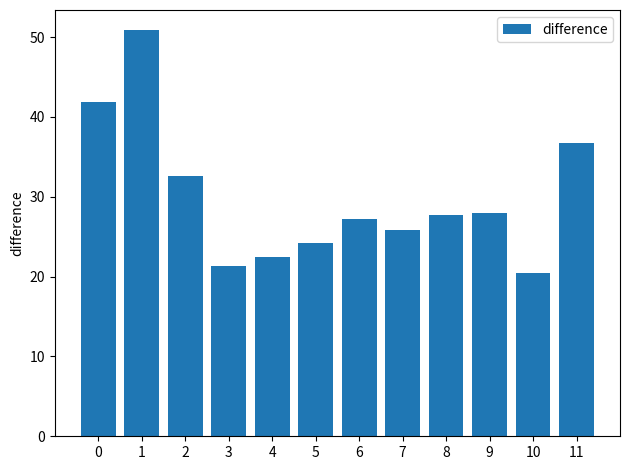

True or false: the data shows 20.1 at 2.

False